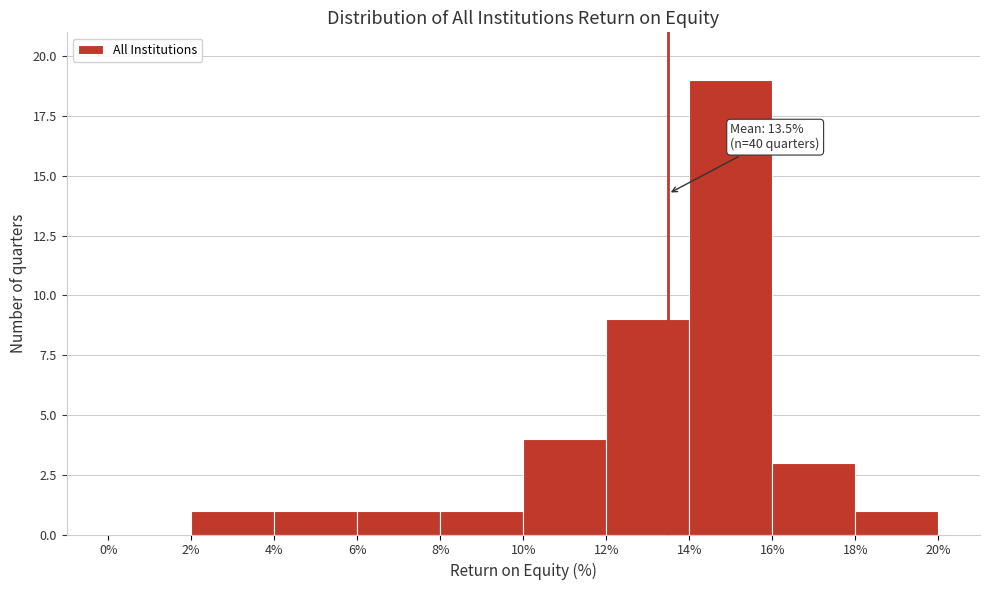

Over which range of the x-axis is the bar tallest?

14% to 16%